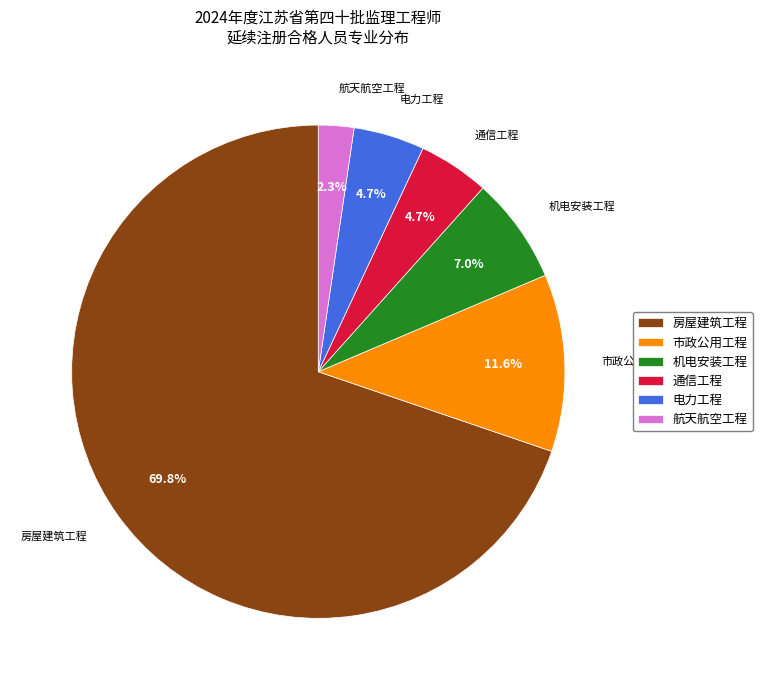

Which category has the smallest portion of the pie?

航天航空工程